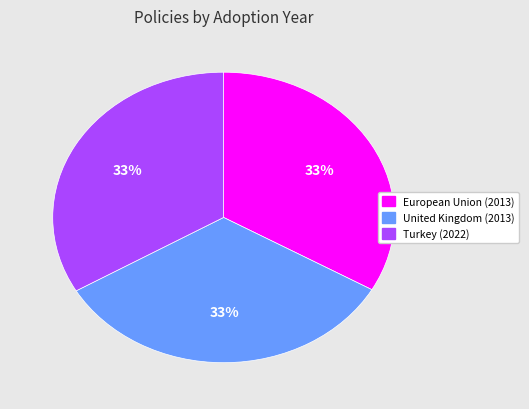

To the nearest percent, what is the average slice percentage?

33%